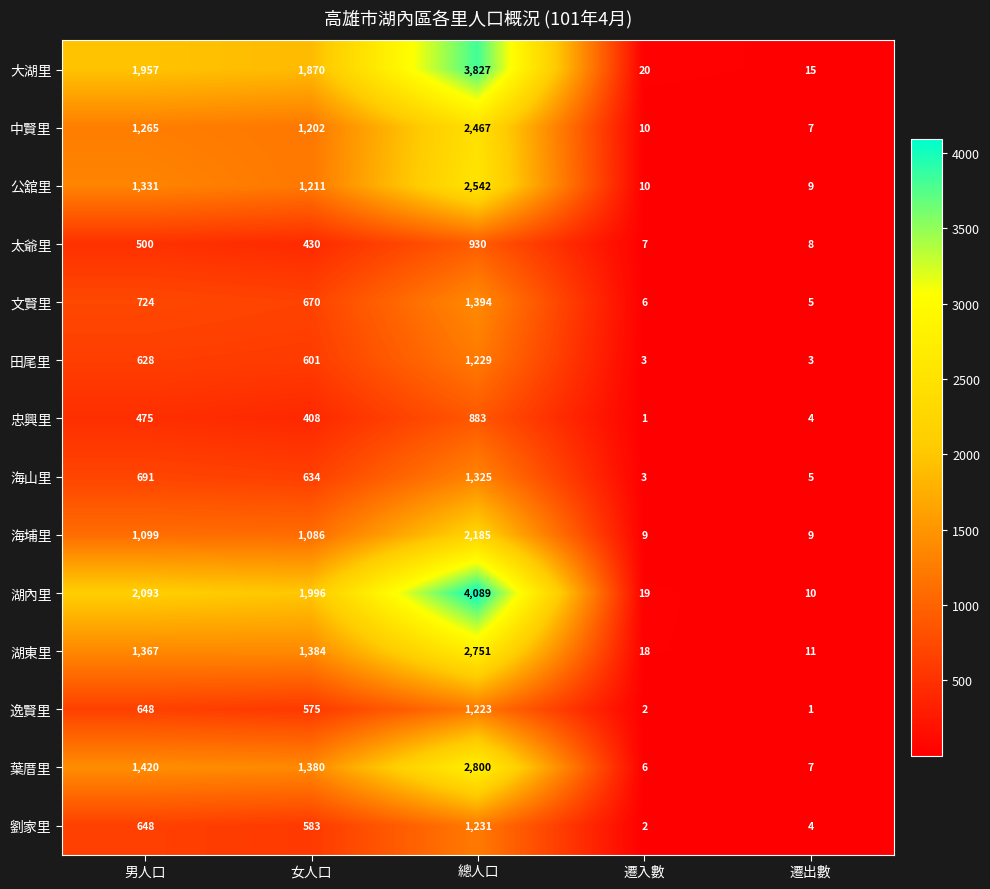

Where does the 海埔里 series first go above 1086?

男人口